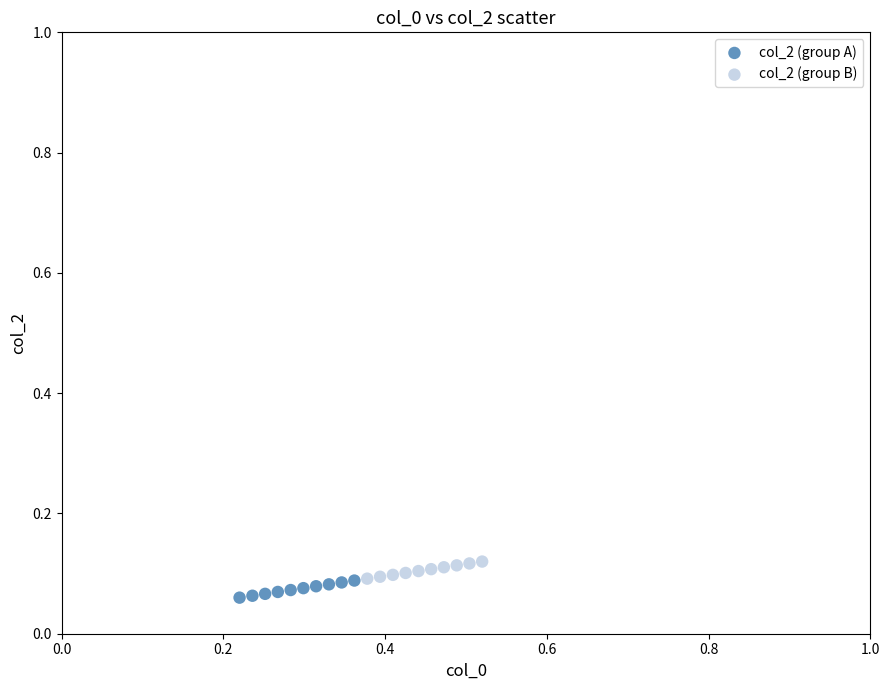

What are all the series names shown in the legend?

col_2 (group A), col_2 (group B)